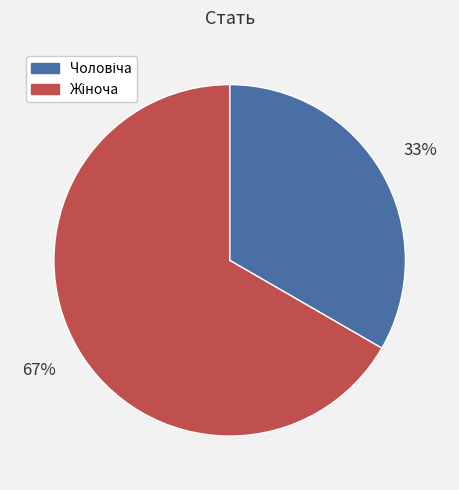

Is there any slice that represents more than half of the pie?

Yes